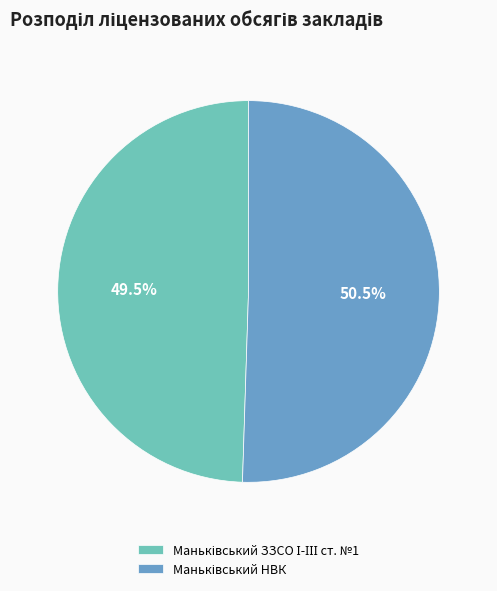

Is there a majority slice in this chart?

Yes